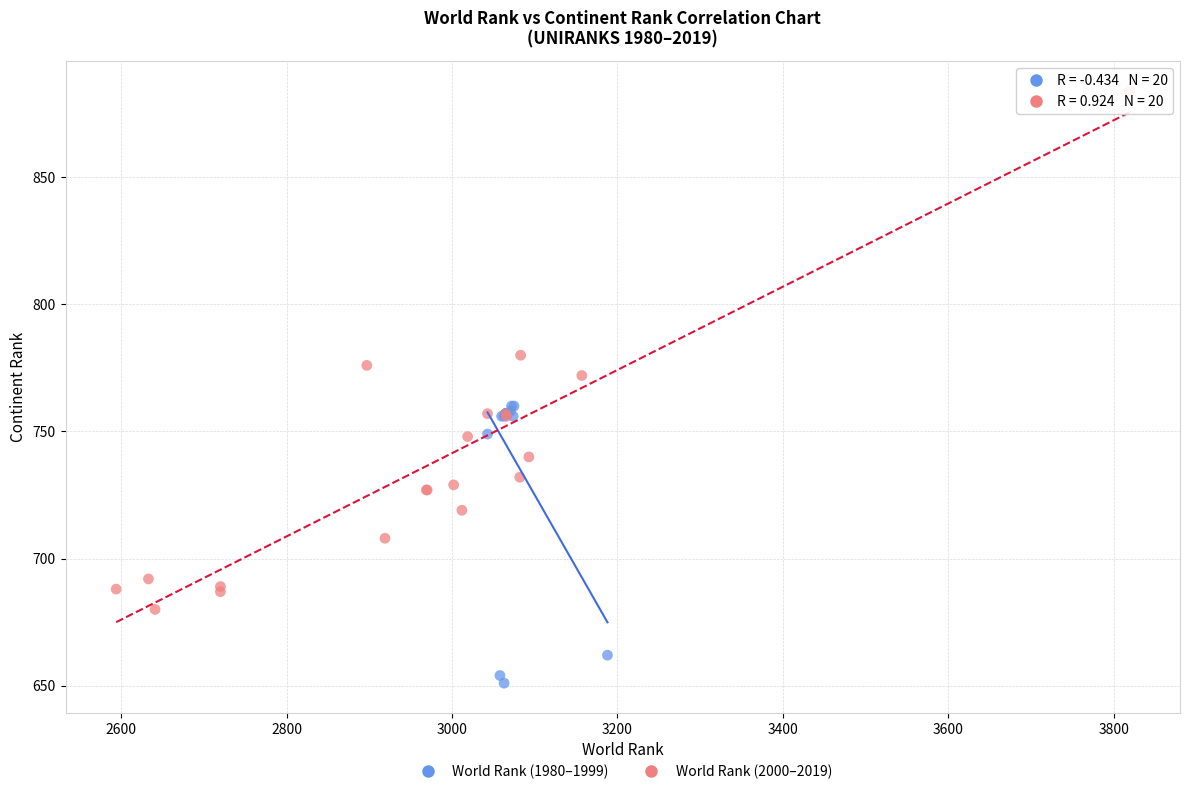

What are all the series names shown in the legend?

World Rank (1980–1999), World Rank (2000–2019)